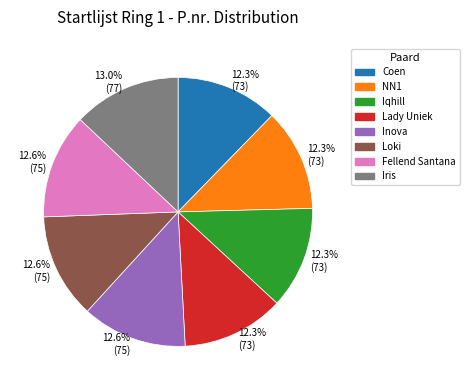

Is there any slice that represents more than half of the pie?

No